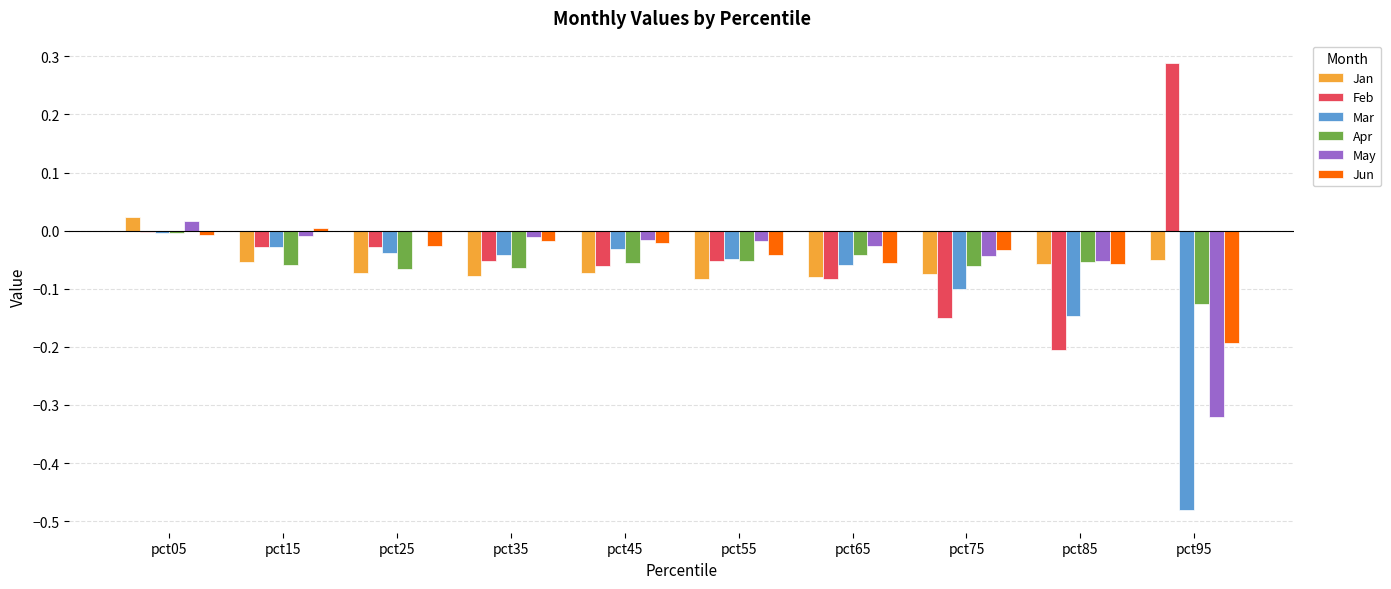

Which series has the widest spread of values?

Feb